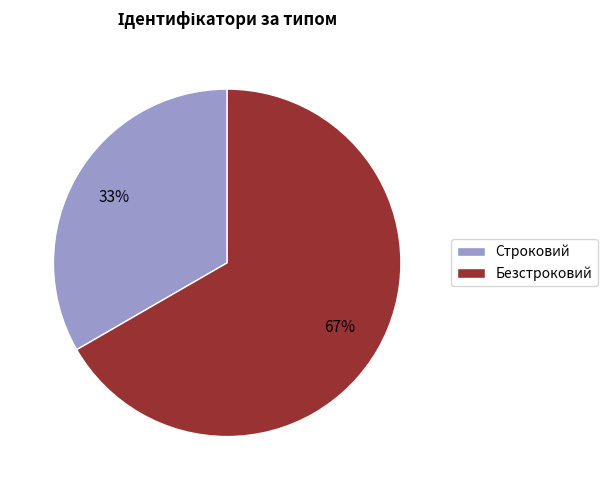

Rank the categories by value from highest to lowest.

Безстроковий, Строковий